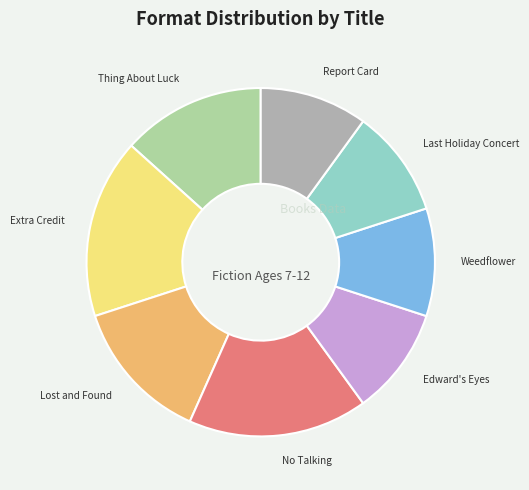

Which has a higher value, Lost and Found or Weedflower?

Lost and Found